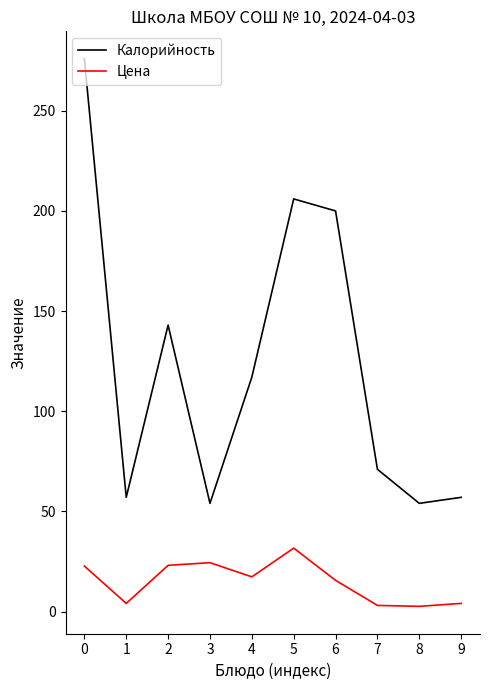

List the series in order of their overall mean, highest first.

Калорийность, Цена